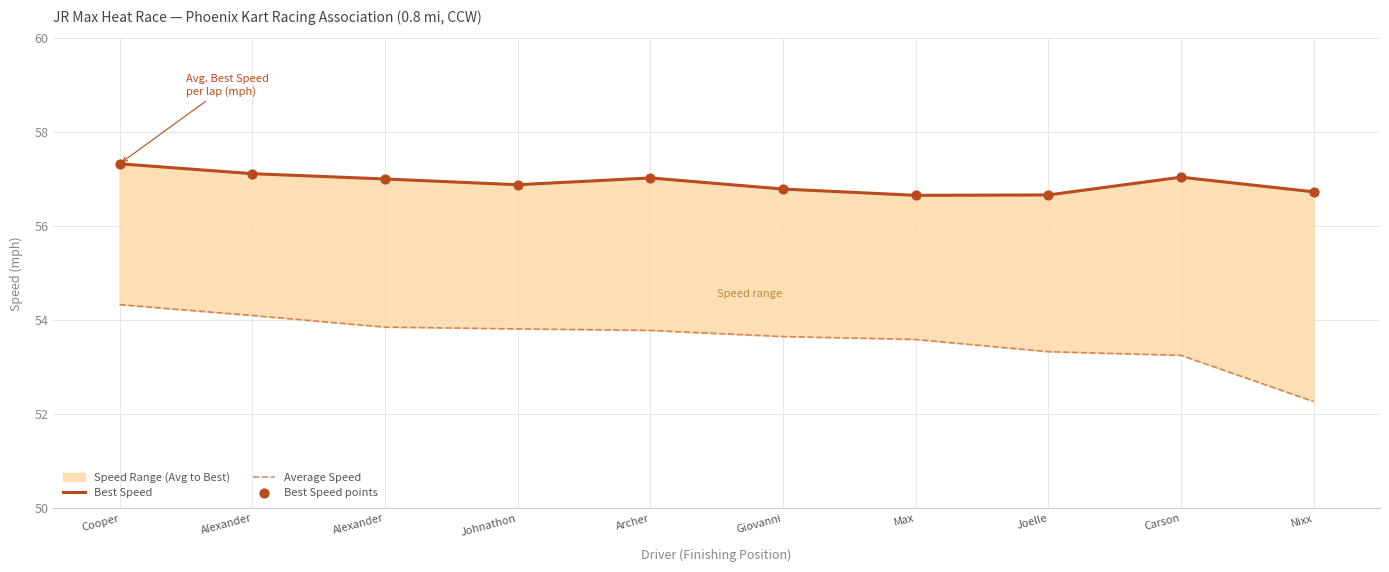

Which series has the widest spread of Y values?

Average Speed